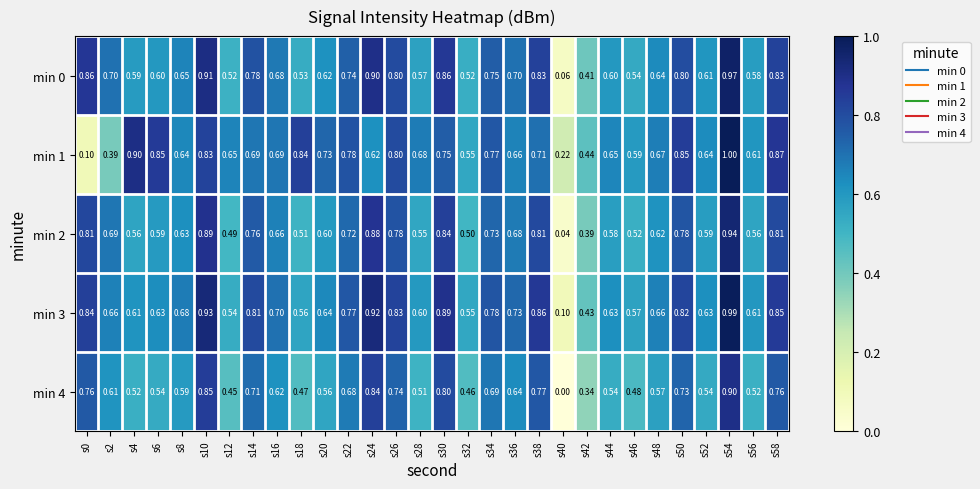

Is the value of min 4 at s28 greater than the value of min 1 at s28?

No